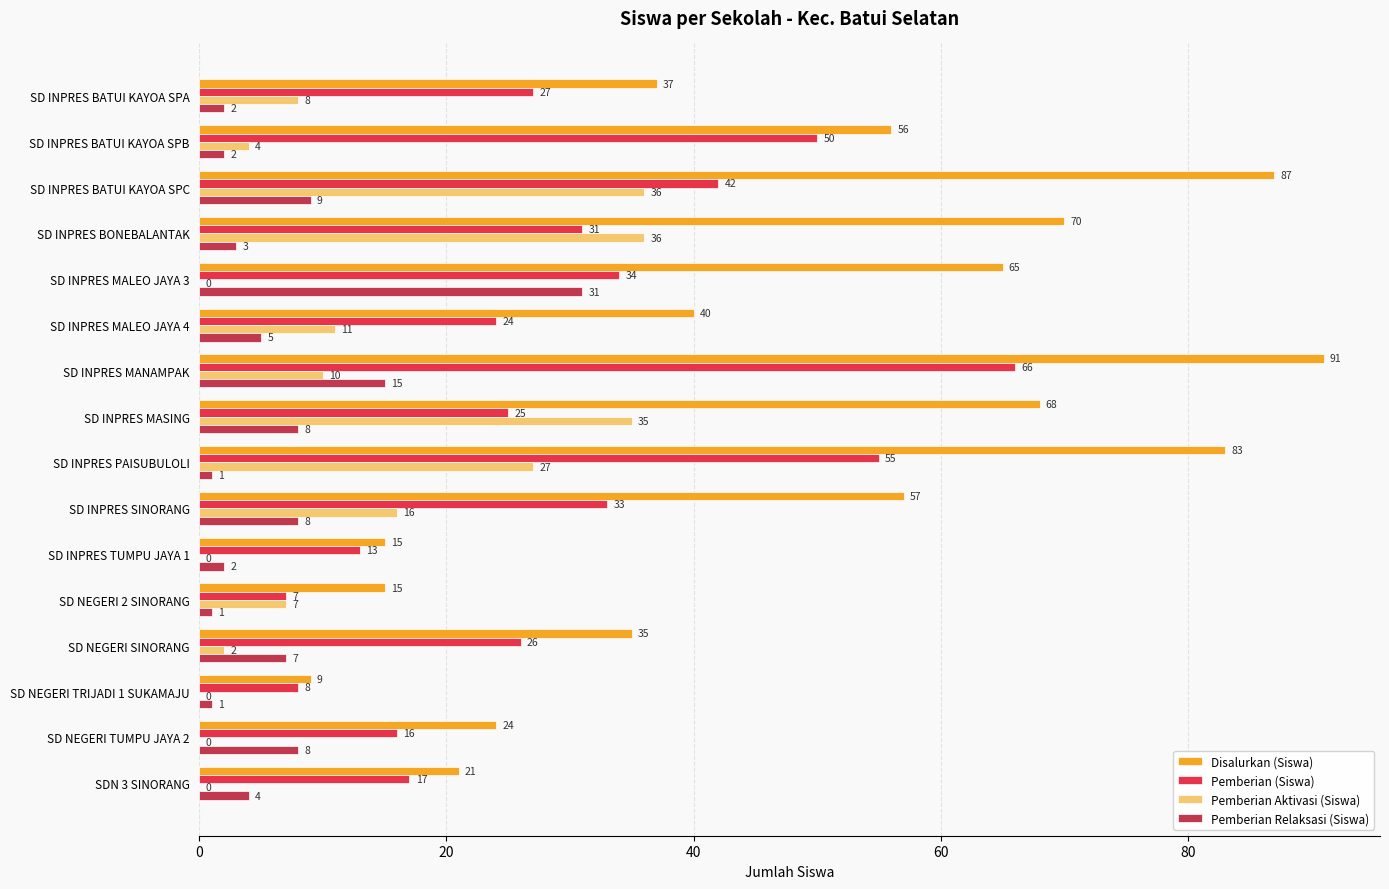

Which category has the highest value across all series?

SD INPRES MANAMPAK